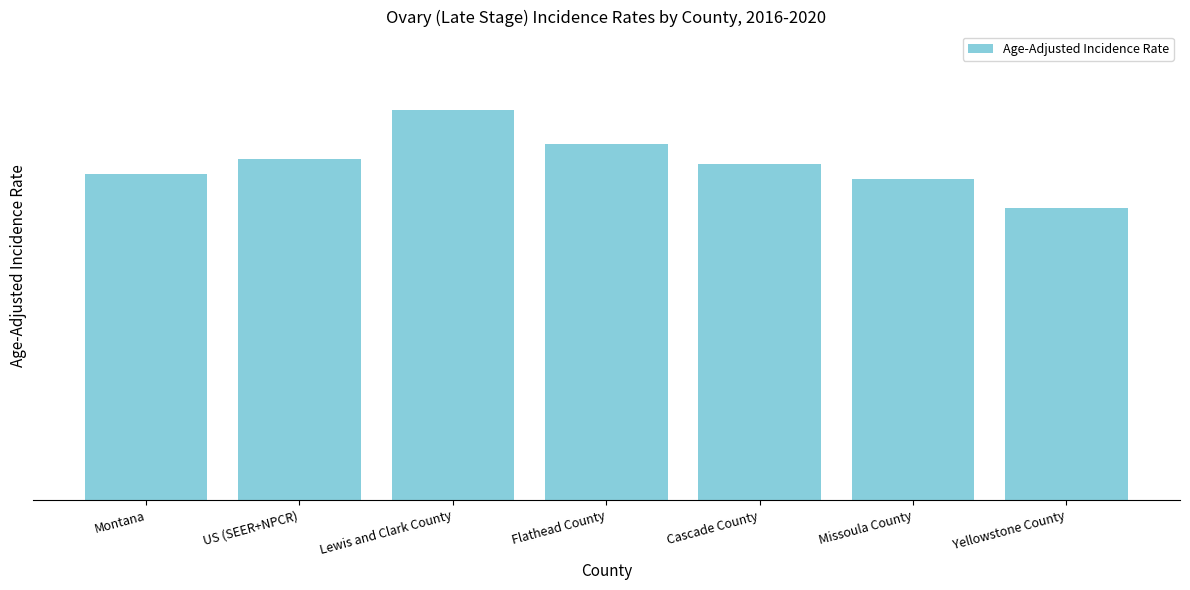

The chart shows a value of 9.4 at Cascade County. True or false?

False